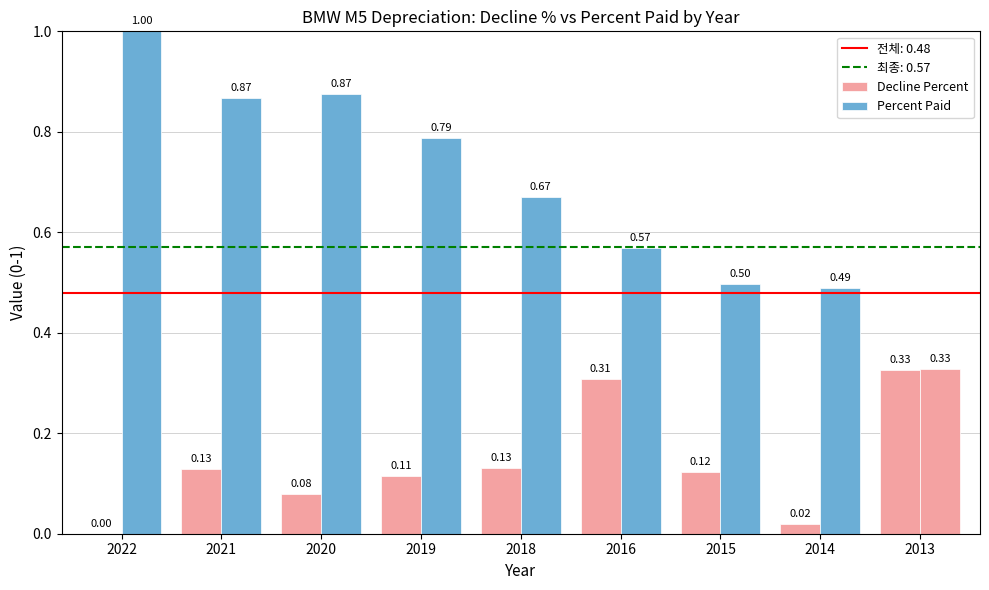

Reading right to left, extract all data points from this chart.

Decline Percent: 0.3	0.0	0.1	0.3	0.1	0.1	0.1	0.1	0.0
Percent Paid: 0.3	0.5	0.5	0.6	0.7	0.8	0.9	0.9	1.0